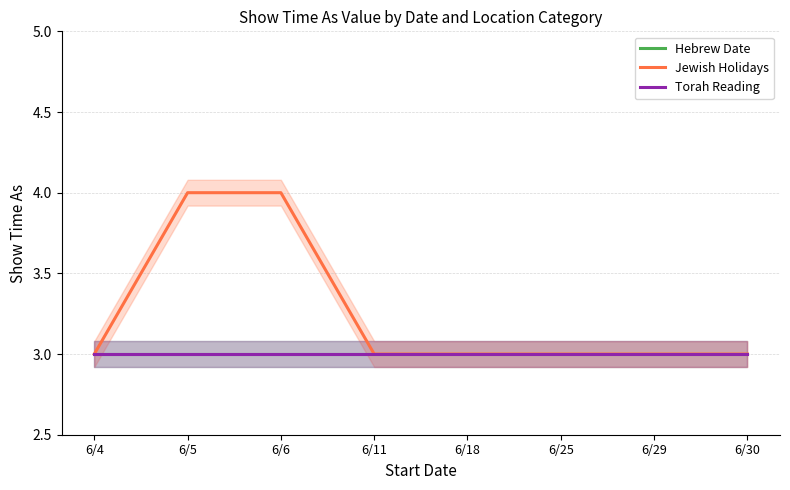

How many data points in Jewish Holidays are above 3?

2